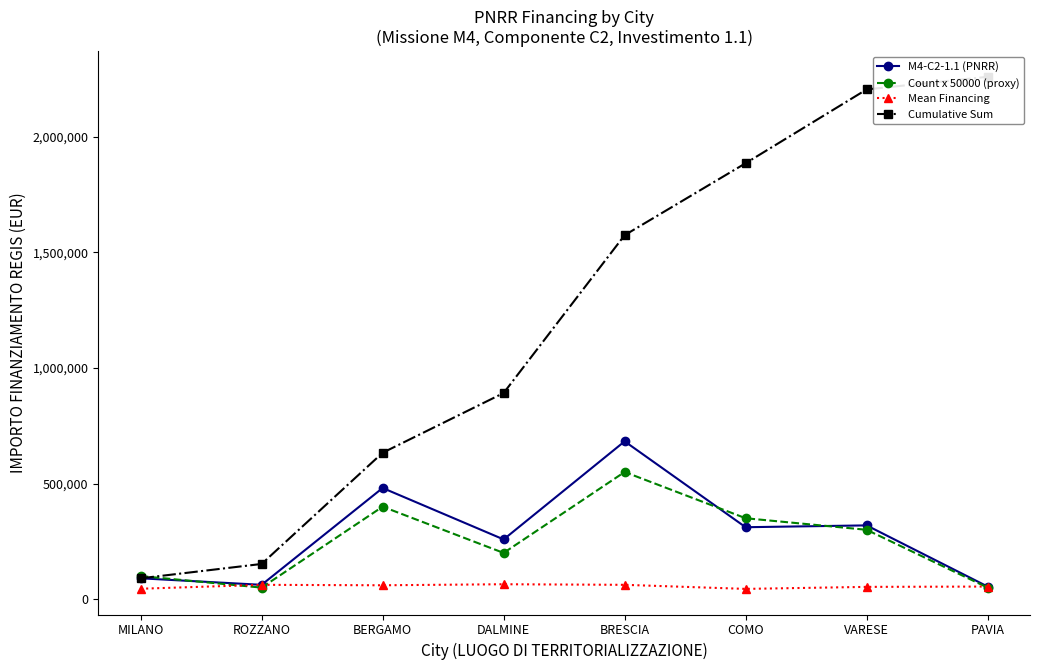

What is the sum of all M4-C2-1.1 (PNRR) values?

2258793.9